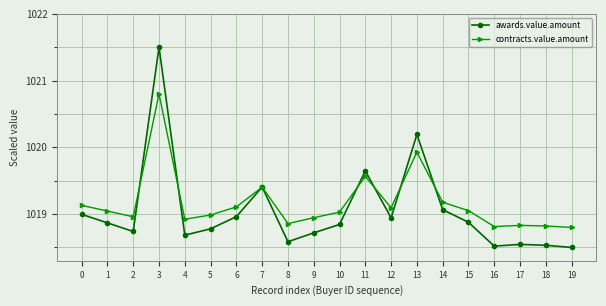

Is the value of awards.value.amount at 6 greater than the value of contracts.value.amount at 18?

Yes